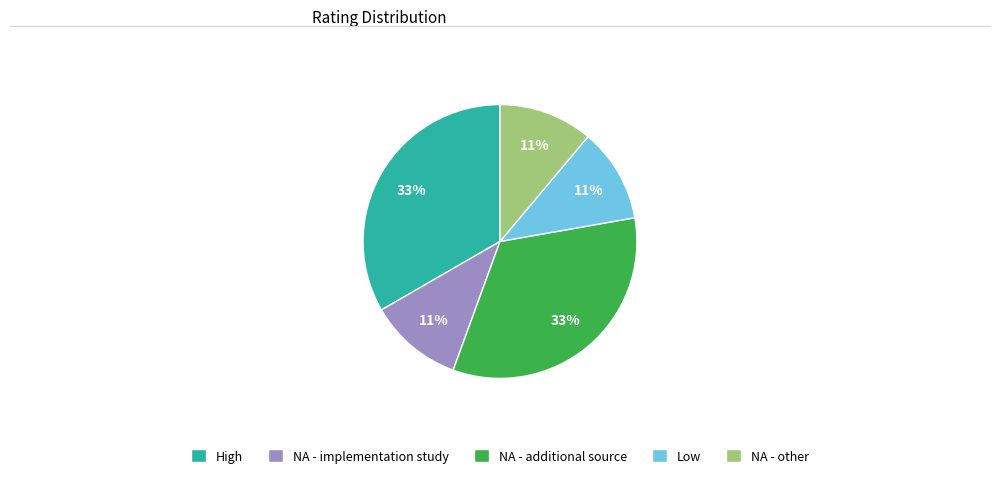

Count the number of slices in the pie.

5